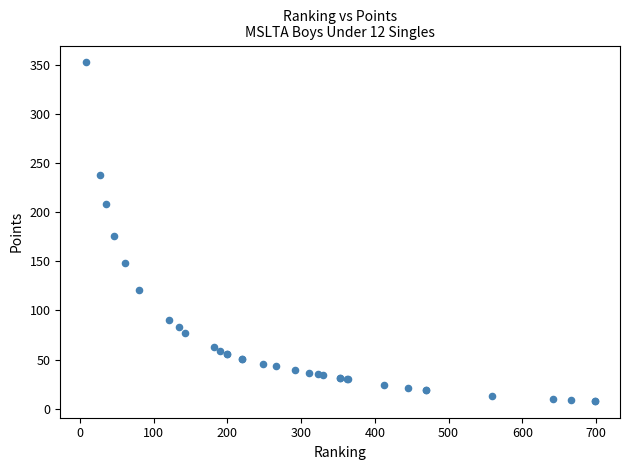

What Y value in the scatter plot is closest to 180?

176.0